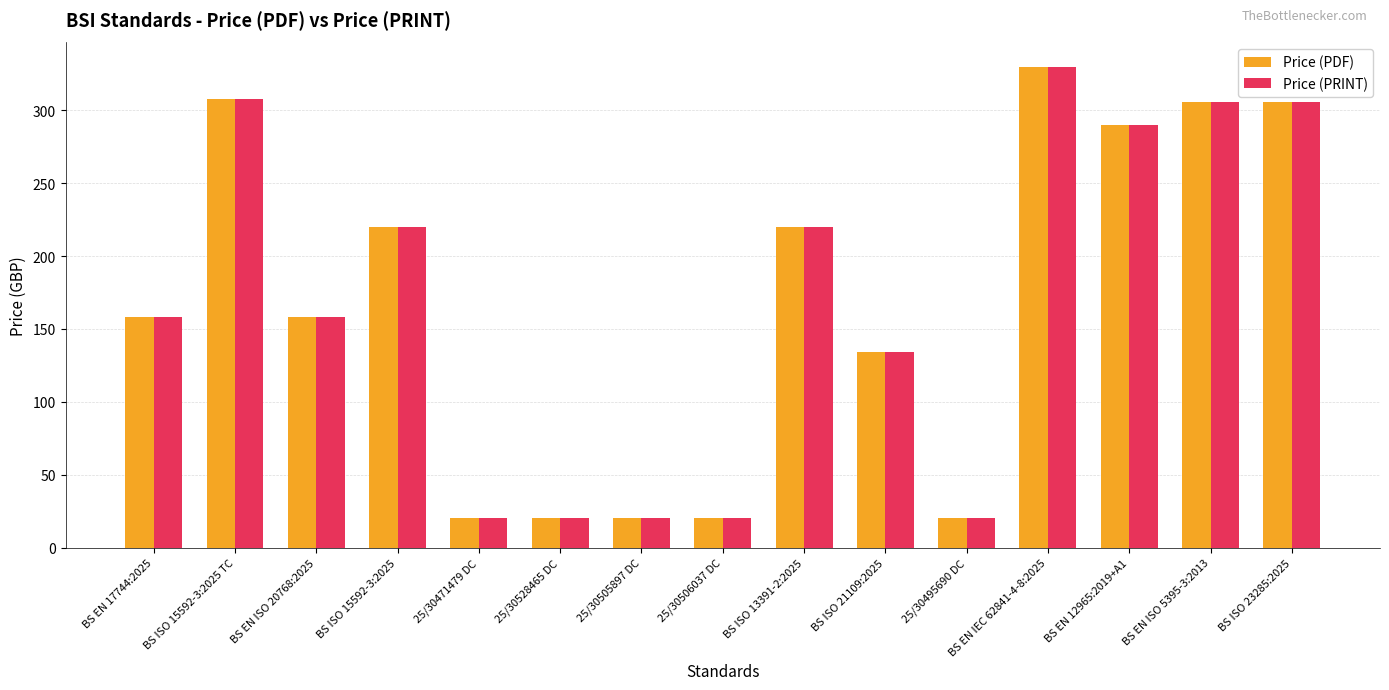

What is the sum of all Price (PRINT) values?

2530